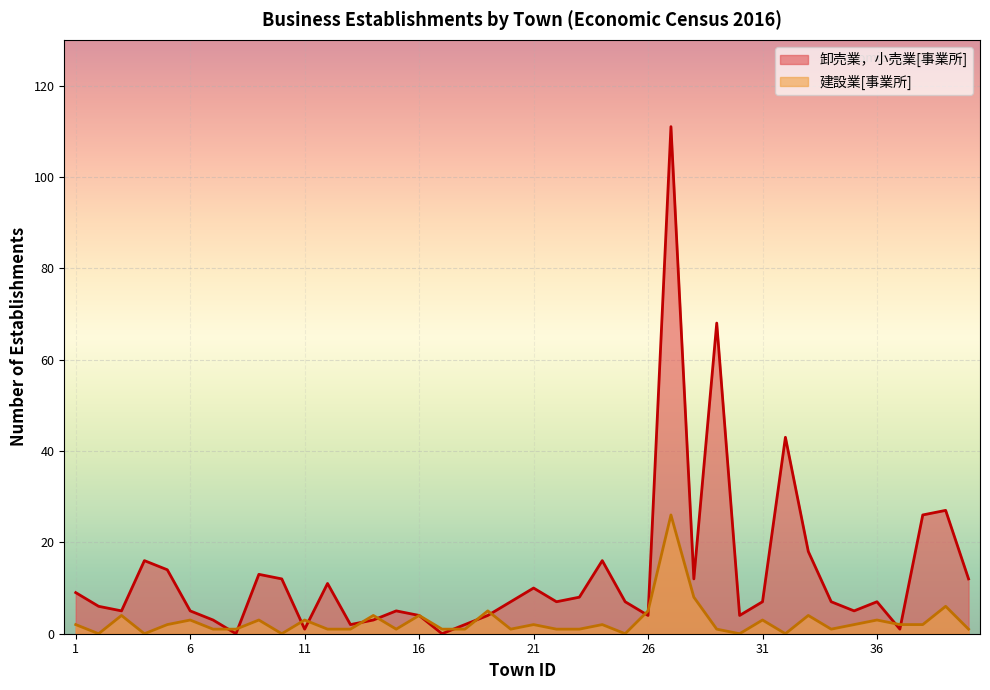

True or false: 建設業[事業所] and 卸売業，小売業[事業所] cross at least once.

True